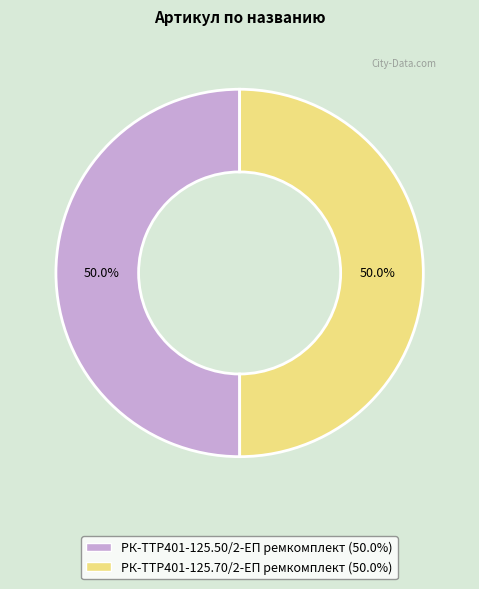

What is the ratio of the value at РК-TTР401-125.50/2-ЕП ремкомплект to the value at РК-TTР401-125.70/2-ЕП ремкомплект?

1.0